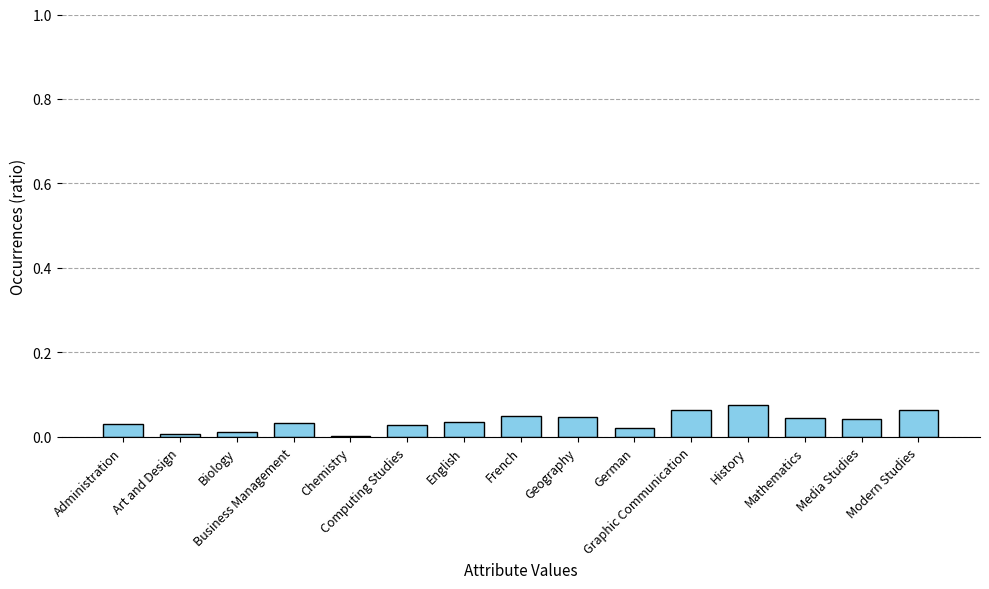

What is the greatest value displayed?

0.1